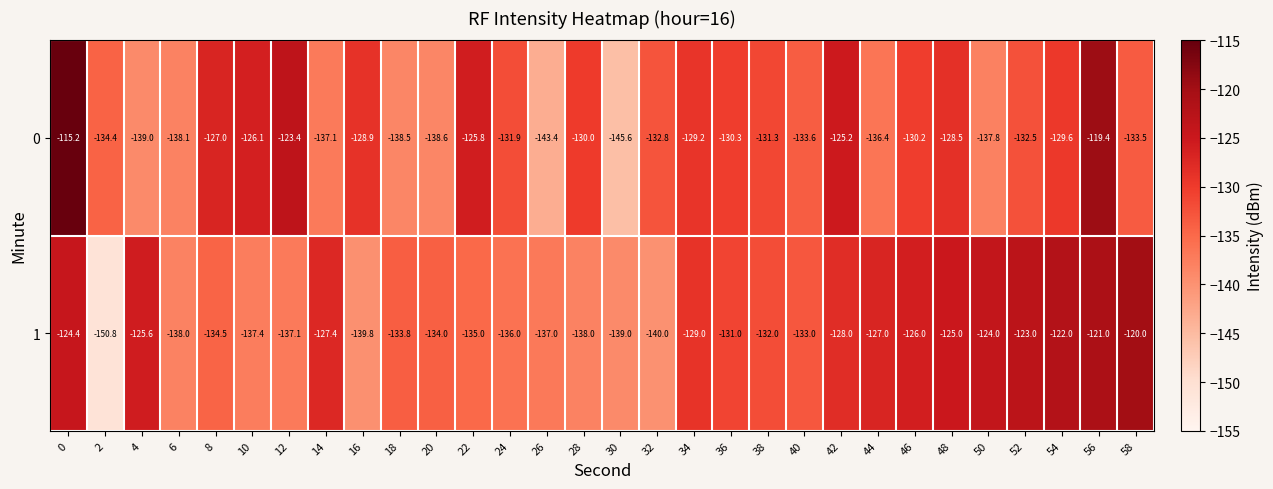

True or false: 1 has a value of -125.0 at 48.

True